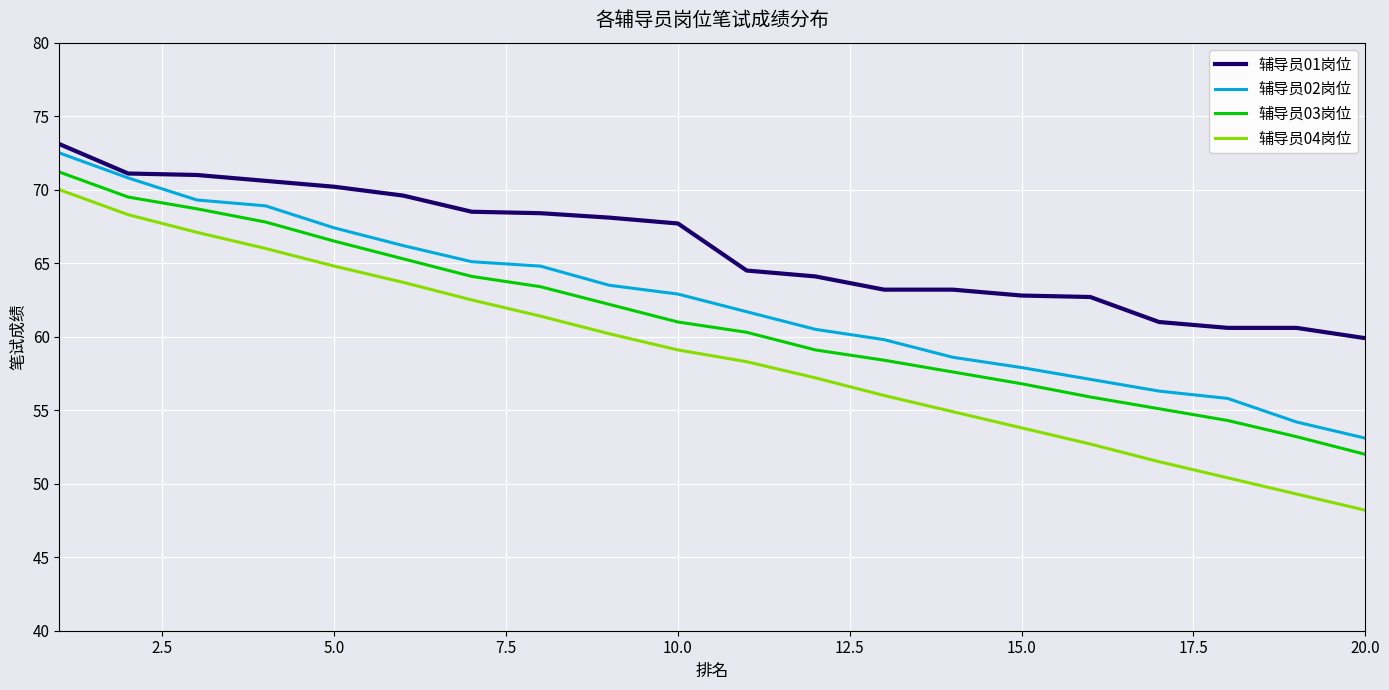

Does the chart display data point markers on the line(s)?

No